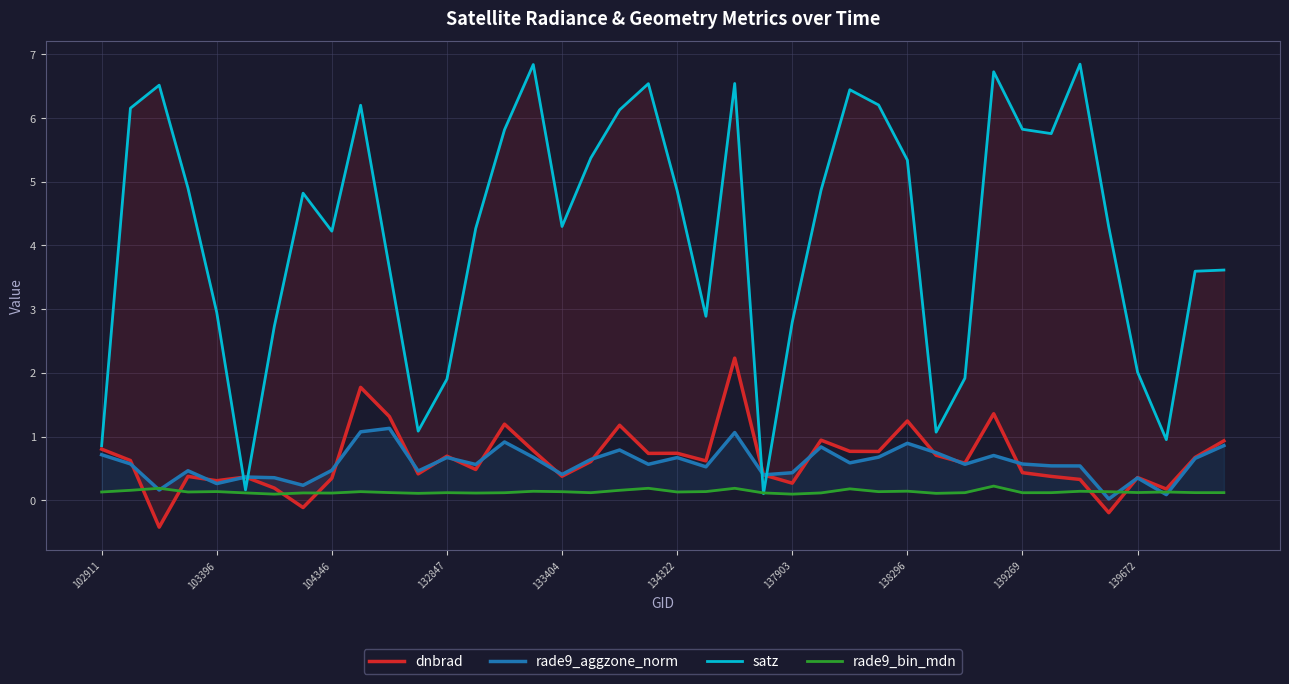

The rade9_aggzone_norm series shows 0.4 at 138296. True or false?

False